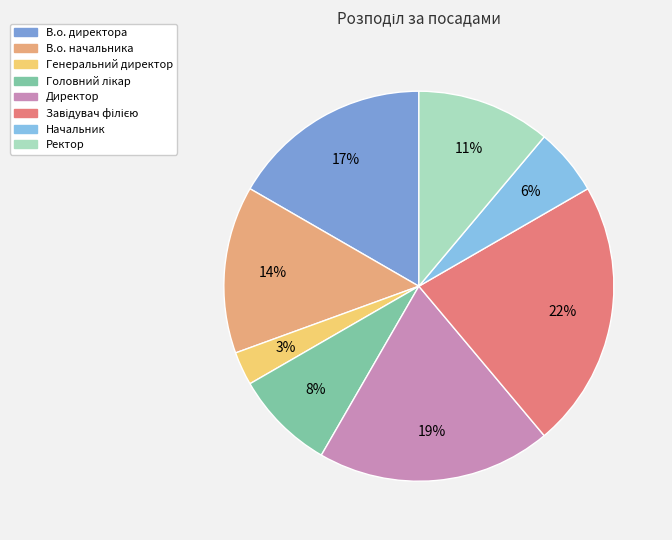

Is it true that Завідувач філією is 17% of the pie?

False